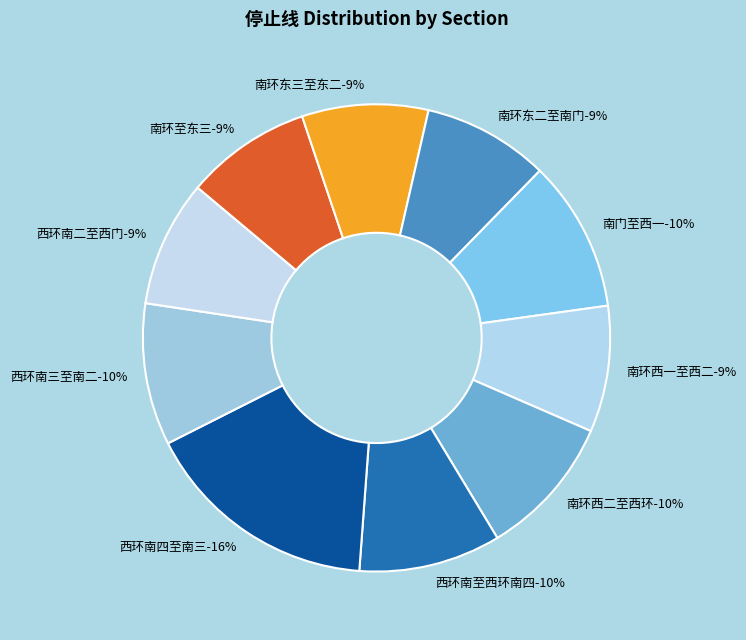

Does 西环南二至西门 account for over 50% of the chart?

No